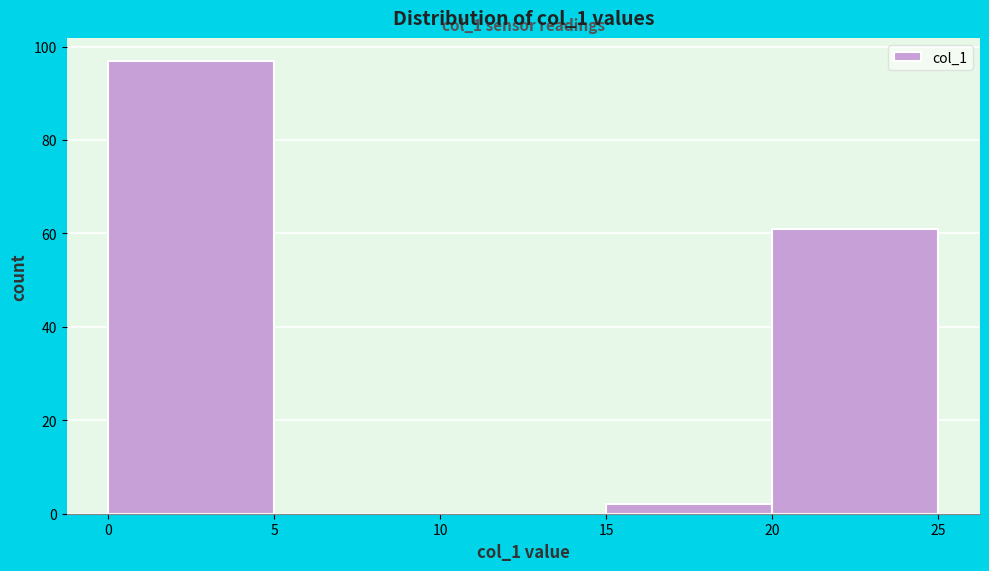

Over which range of the x-axis is the bar tallest?

0 to 5